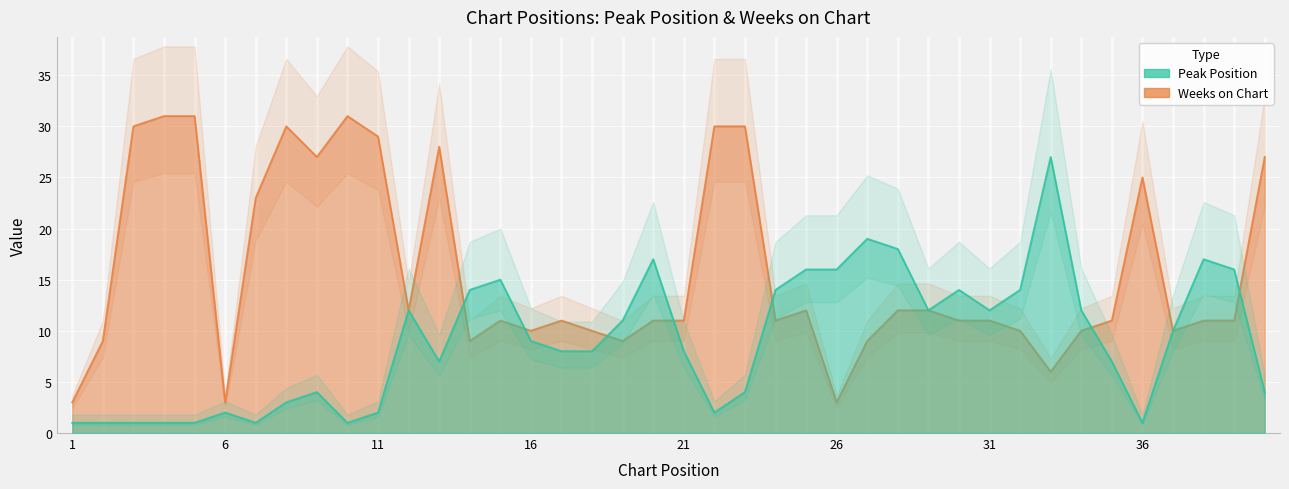

Reading left to right, extract all data points from this chart.

Peak Position: 1=1	2=1	3=1	4=1	5=1	6=2	7=1	8=3	9=4	10=1	11=2	12=12	13=7	14=14	15=15	16=9	17=8	18=8	19=11	20=17	21=8	22=2	23=4	24=14	25=16	26=16	27=19	28=18	29=12	30=14	31=12	32=14	33=27	34=12	35=7	36=1	37=10	38=17	39=16	40=4
Weeks on Chart: 1=3	2=9	3=30	4=31	5=31	6=3	7=23	8=30	9=27	10=31	11=29	12=12	13=28	14=9	15=11	16=10	17=11	18=10	19=9	20=11	21=11	22=30	23=30	24=11	25=12	26=3	27=9	28=12	29=12	30=11	31=11	32=10	33=6	34=10	35=11	36=25	37=10	38=11	39=11	40=27